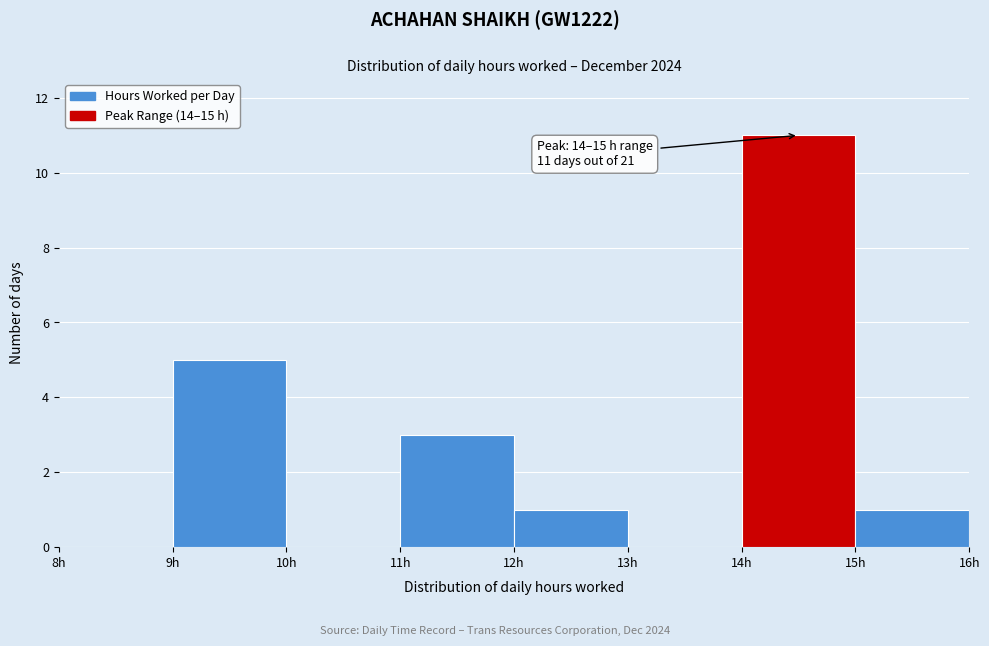

Over which range of the x-axis is the bar tallest?

14 to 15